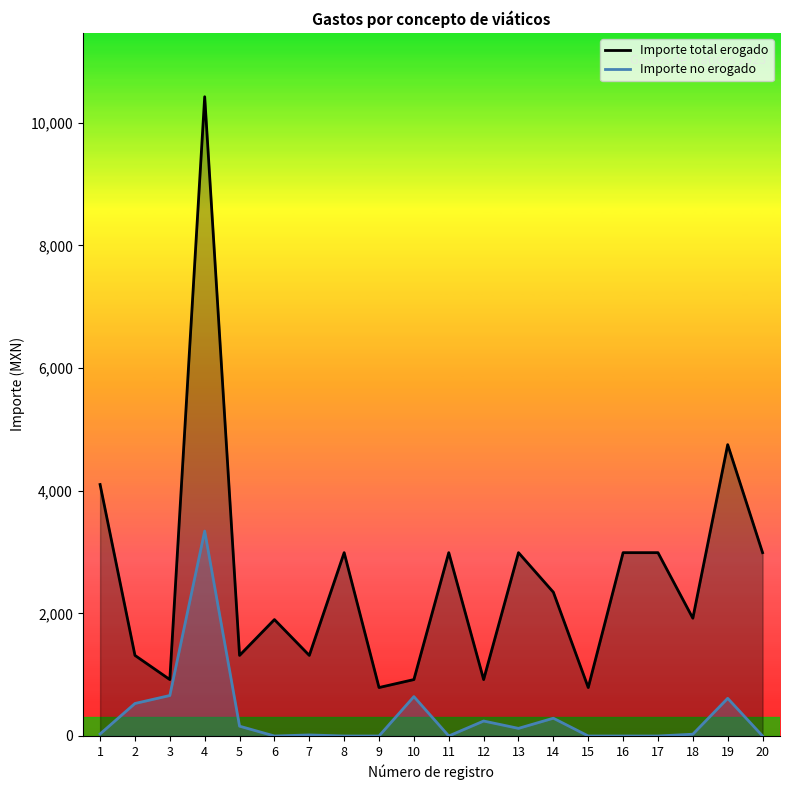

Rank the series at 12 from highest to lowest value.

Importe total erogado, Importe no erogado